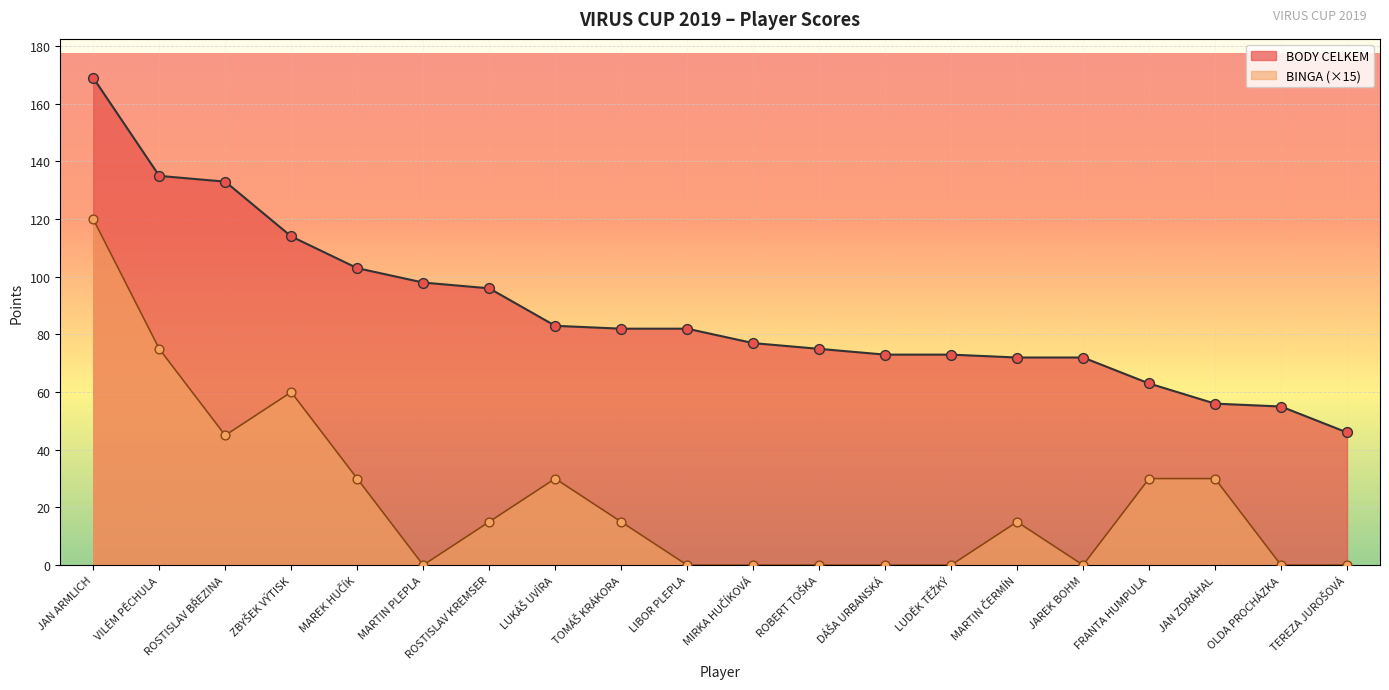

Is the value of BINGA at MIRKA HUČÍKOVÁ greater than the value of BODY CELKEM at VILÉM PĚCHULA?

No